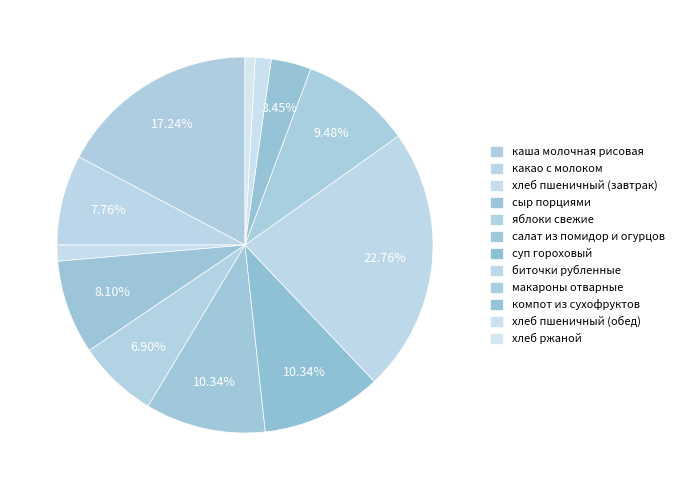

How many segments does this pie chart have?

12